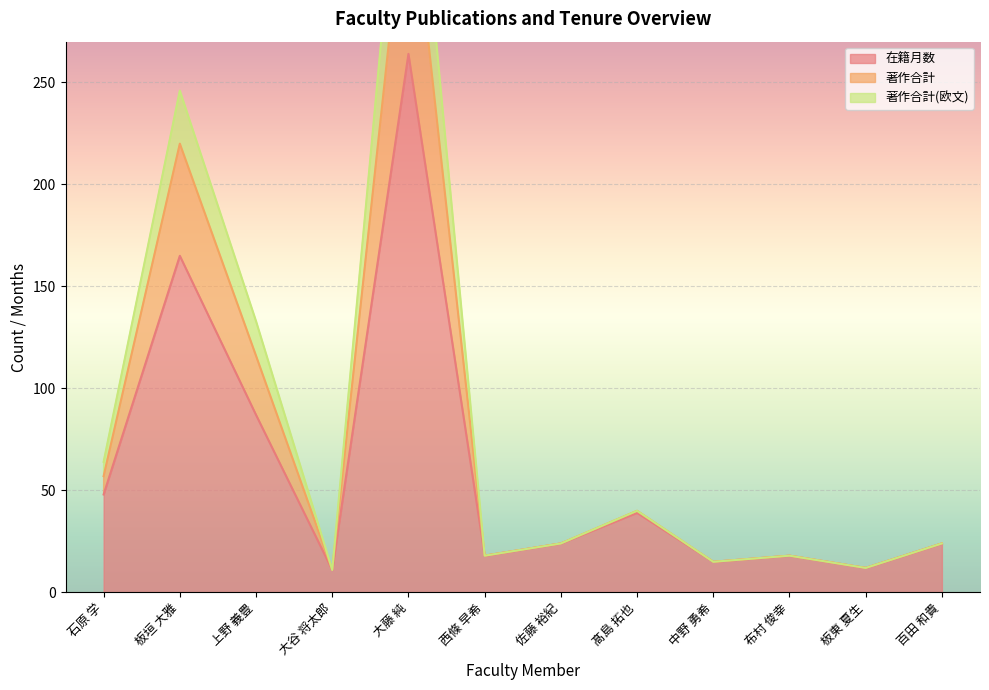

Which series has the widest spread of values?

著作合計